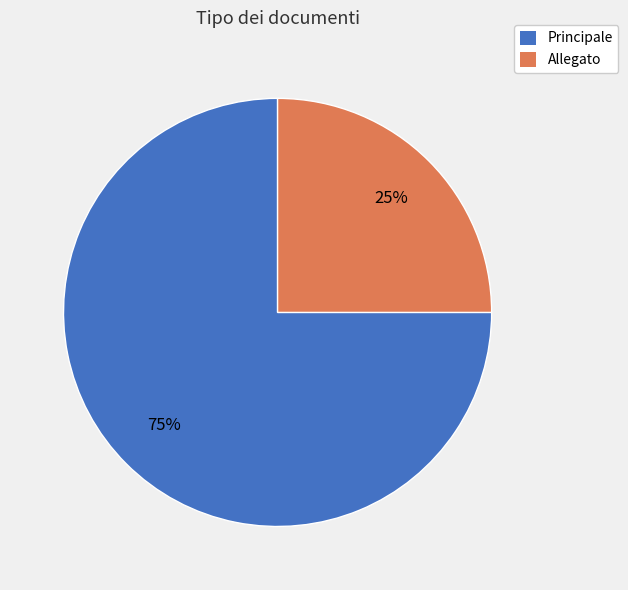

The Allegato slice represents 25% of the pie. True or false?

True